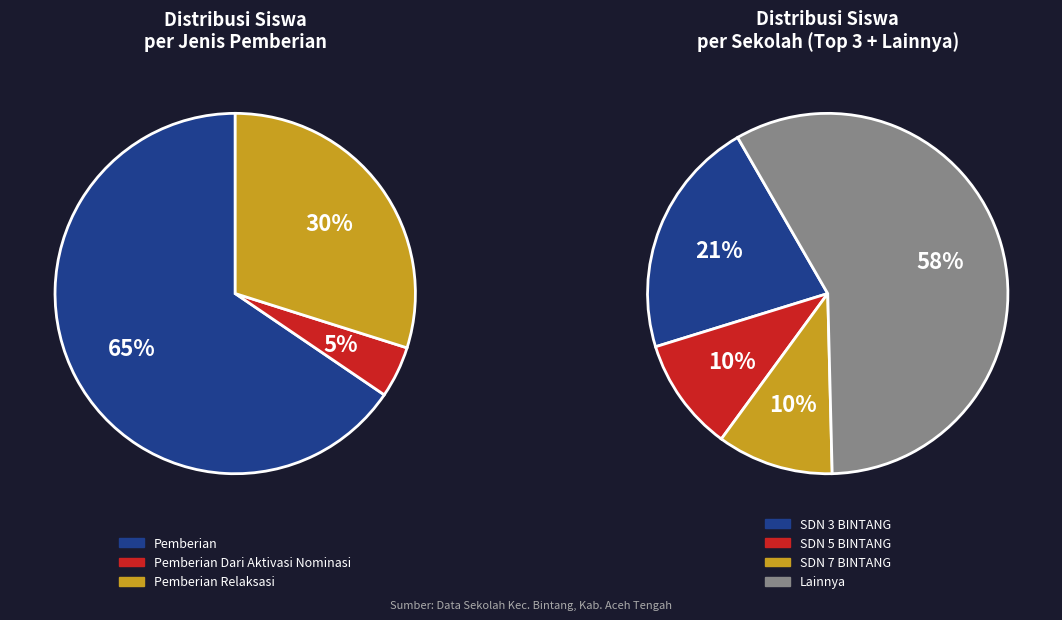

True or false: SDN 12 BINTANG accounts for 1% of the total.

False